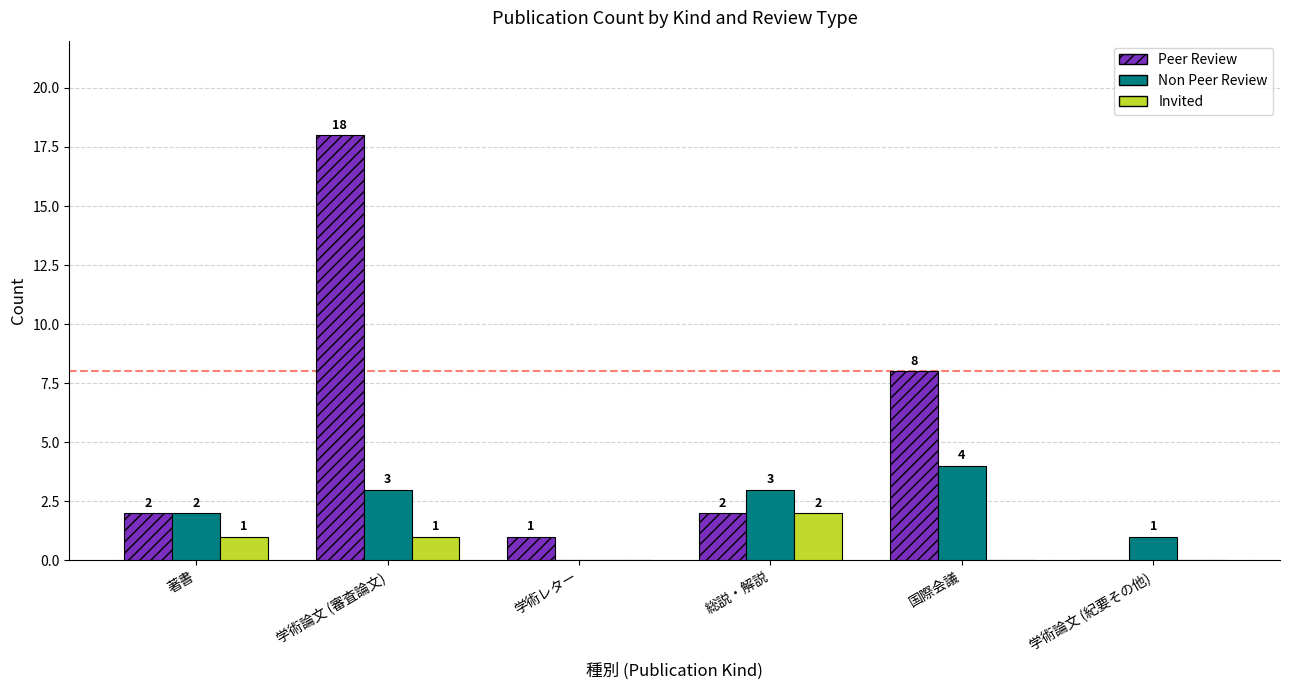

Where is Non Peer Review nearest to the value 2?

著書